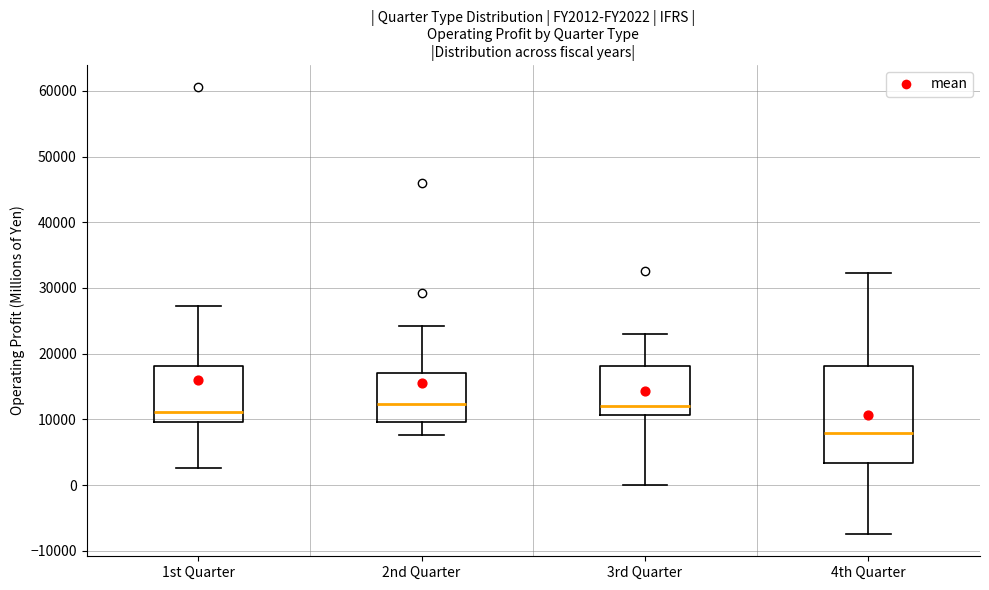

Comparing the boxes themselves (not the whiskers), which one is the tallest?

4th Quarter